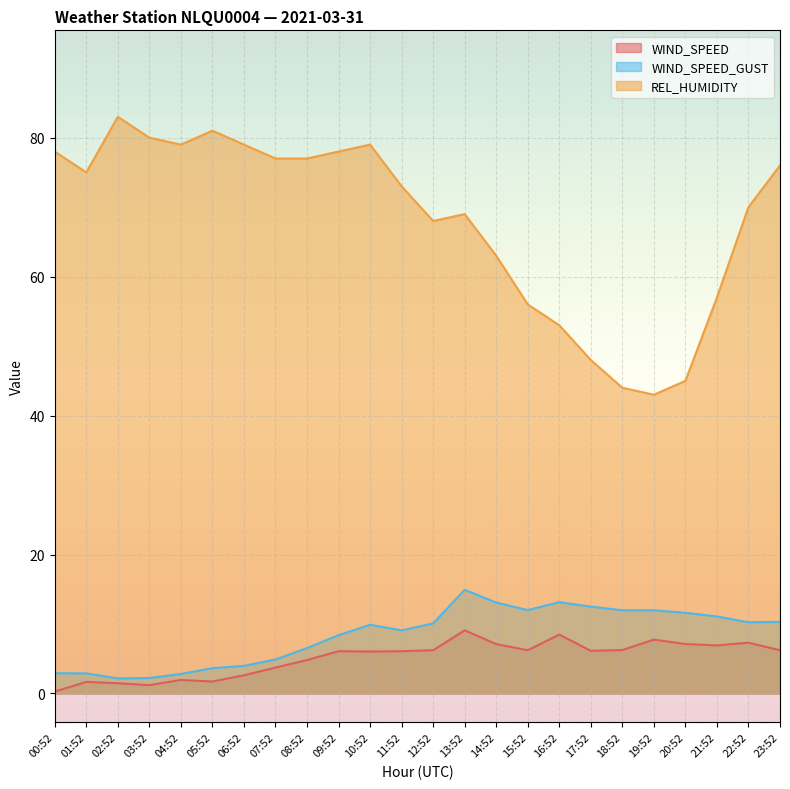

What is the value of the WIND_SPEED point at the 12th from the left?

6.1